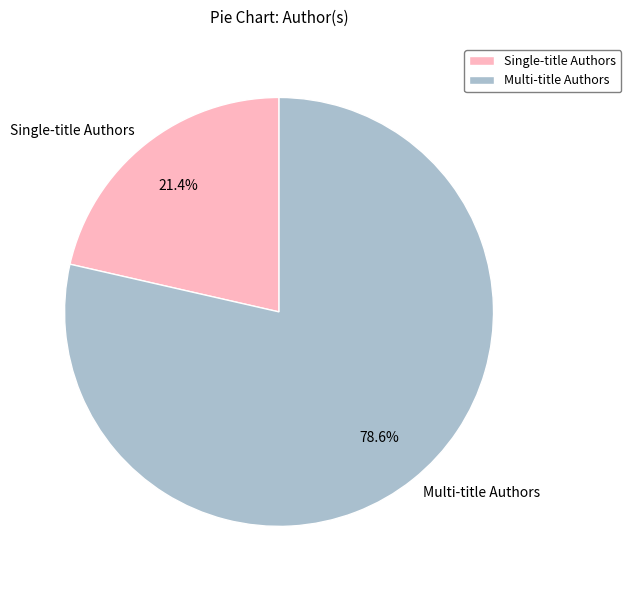

Which category has the smallest portion of the pie?

Single-title Authors